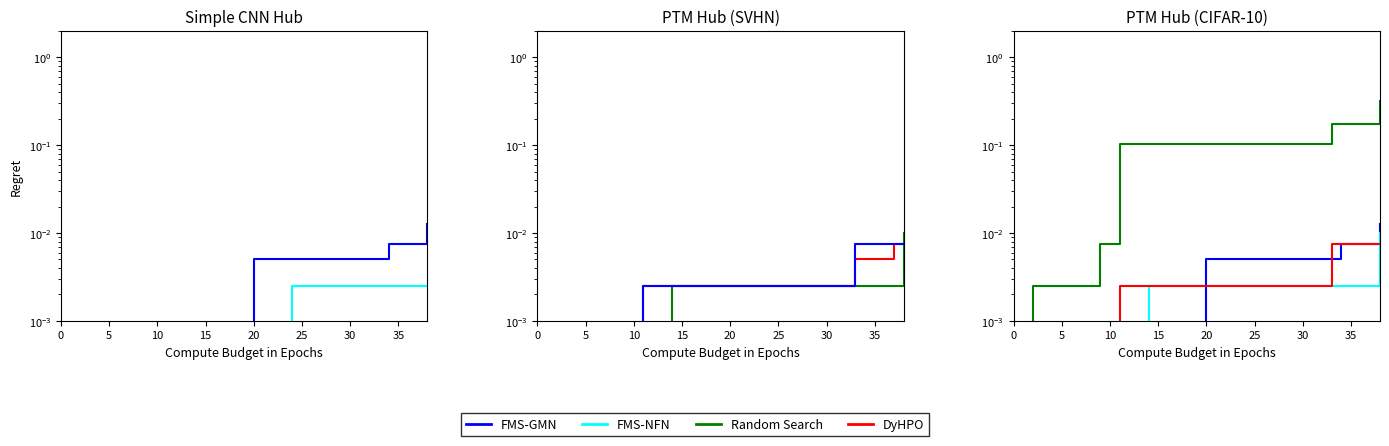

True or false: 5~9 and 20~24 intersect in this chart.

False